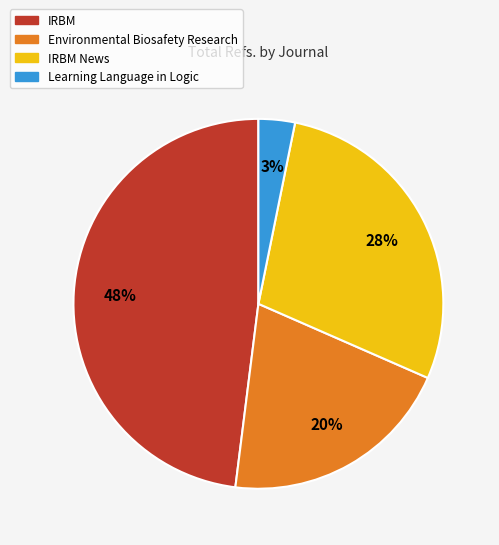

What is the ratio of the value at IRBM to the value at IRBM News?

1.7